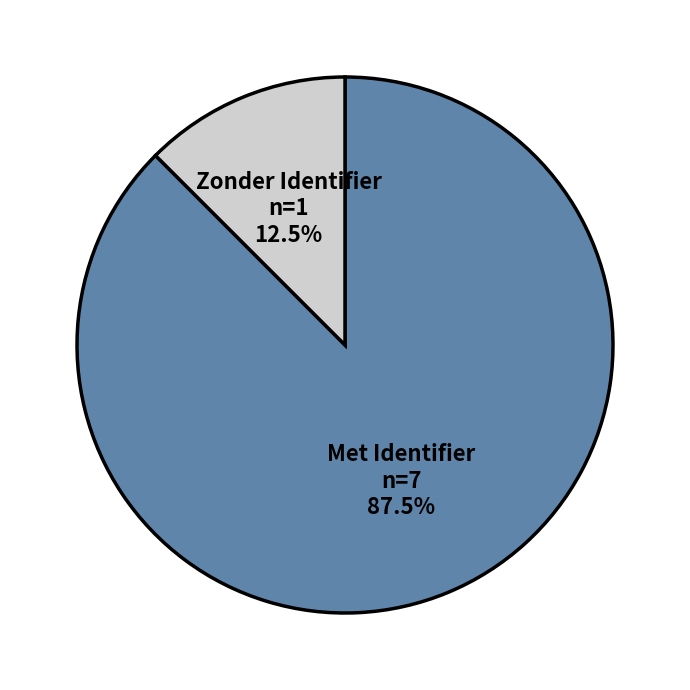

Rank the categories by value from lowest to highest.

Zonder Identifier, Met Identifier